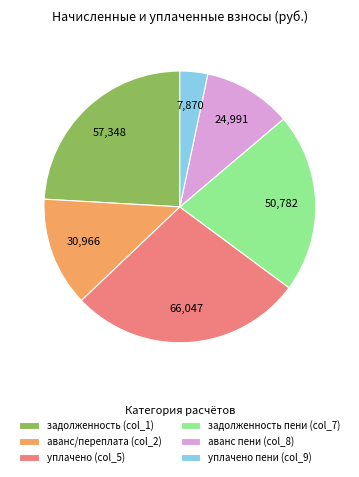

Is there any slice that represents more than half of the pie?

No